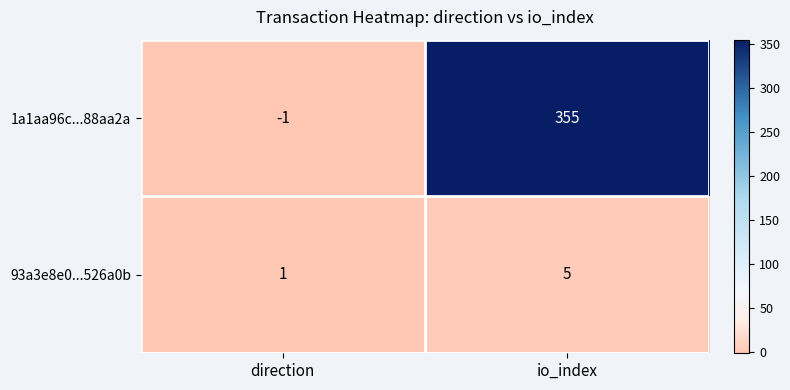

At which label is 93a3e8e0...526a0b closest to 3?

direction